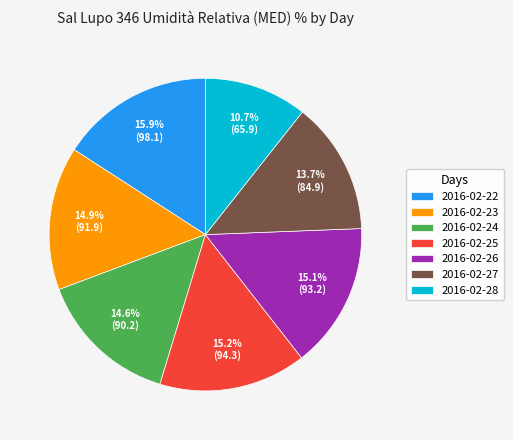

How many slices are in this pie chart?

7